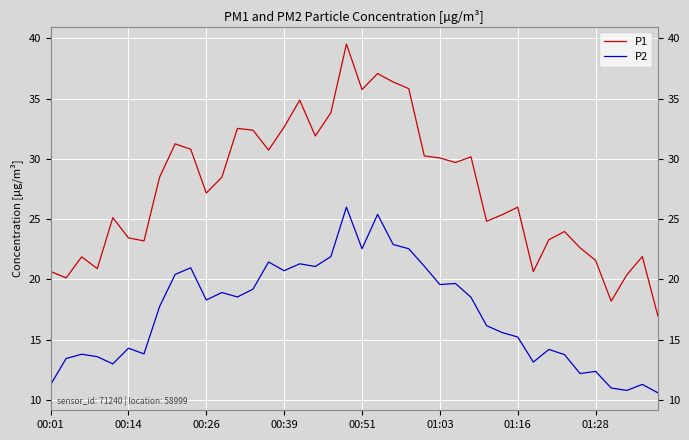

True or false: P1 and P2 intersect in this chart.

False